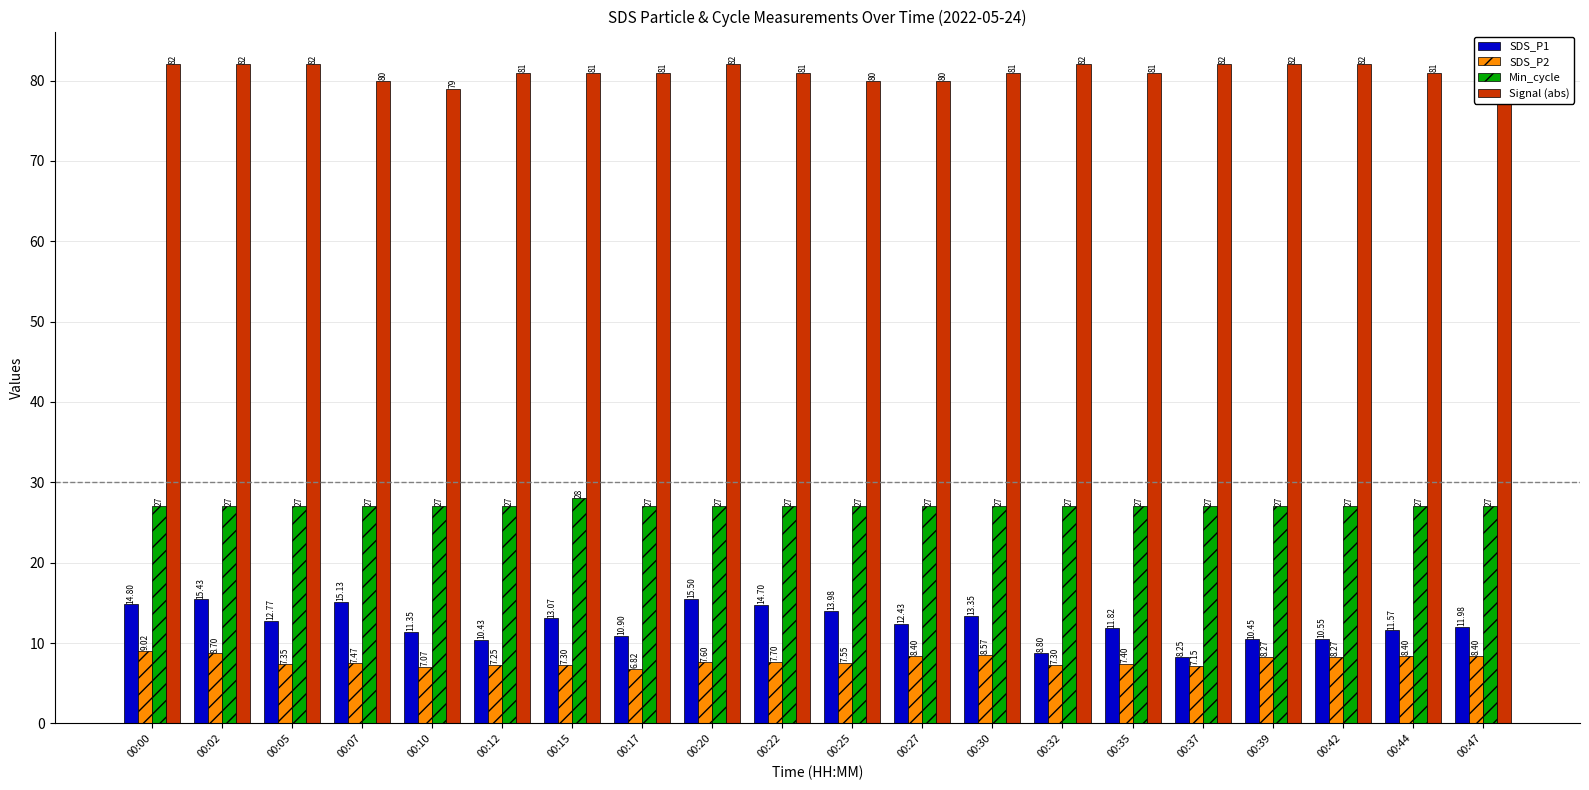

Count the number of data series in this chart.

4